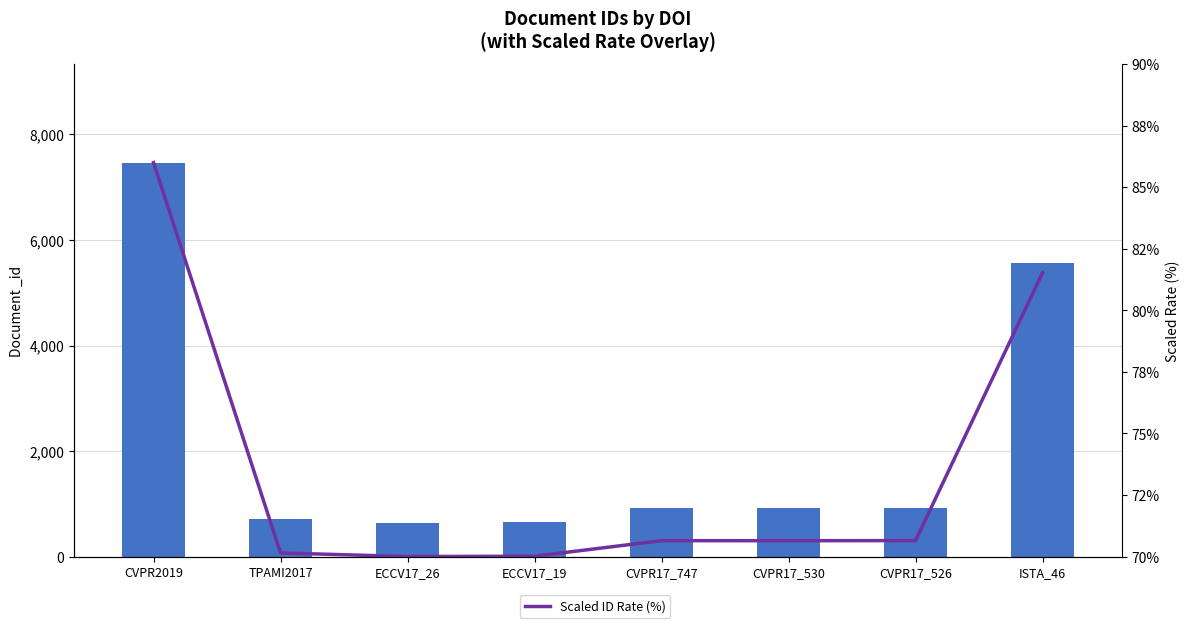

What is the change in value from CVPR17_747 to ISTA_46?

+10.9